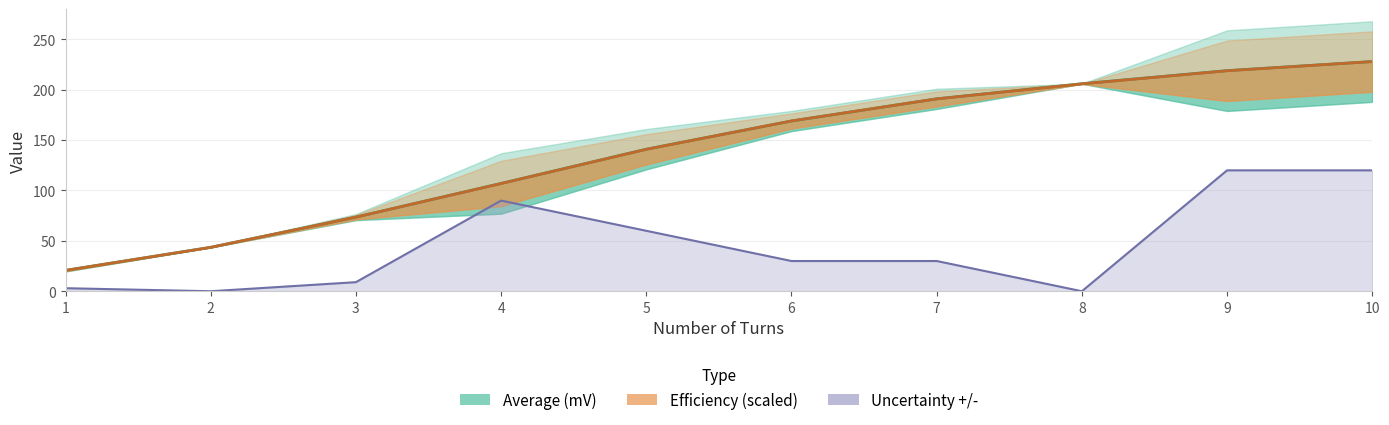

Which series has the largest range (max minus min)?

Efficiency